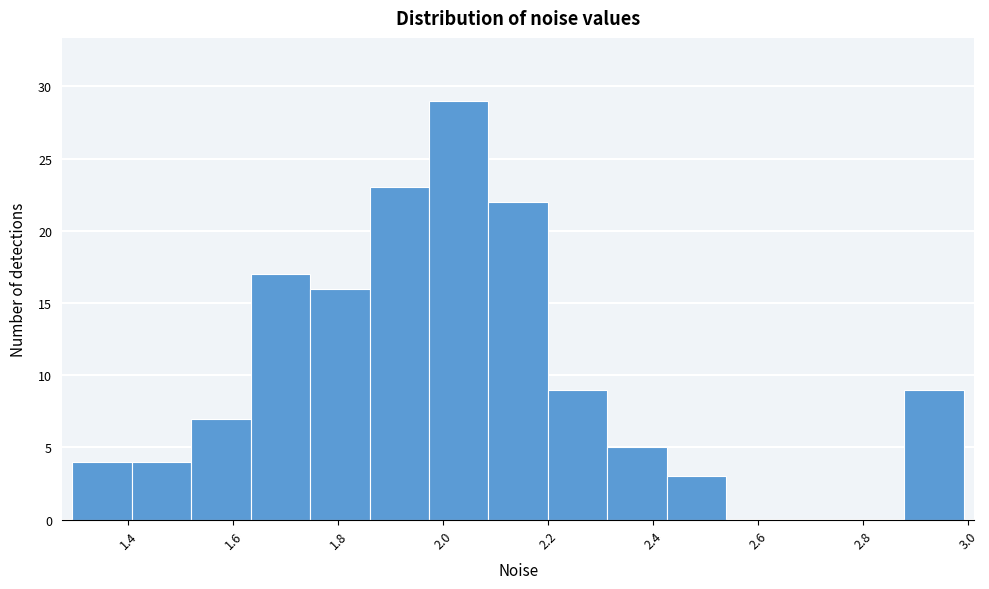

Reading left to right, list every bar in this chart as the range it spans on the x-axis followed by its height. Neither the bar edges nor the heights are printed on the chart, so give them approximately, as read against the axes.

1.30 to 1.40: 4
1.40 to 1.52: 4
1.52 to 1.64: 7
1.64 to 1.74: 17
1.74 to 1.86: 16
1.86 to 1.98: 23
1.98 to 2.08: 29
2.08 to 2.20: 22
2.20 to 2.32: 9
2.32 to 2.42: 5
2.42 to 2.54: 3
2.54 to 2.66: 0
2.66 to 2.76: 0
2.76 to 2.88: 0
2.88 to 3.00: 9